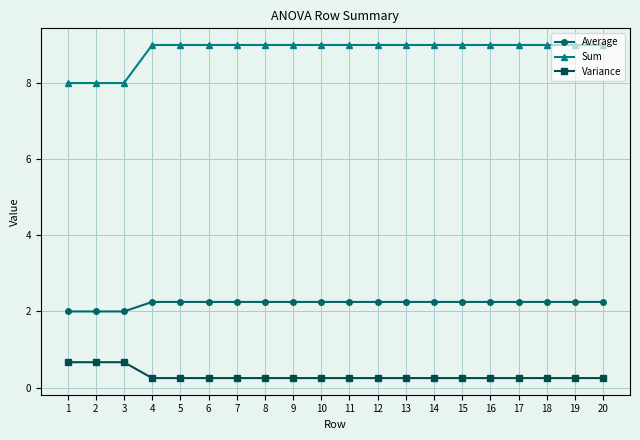

What is the greatest value displayed?

9.0